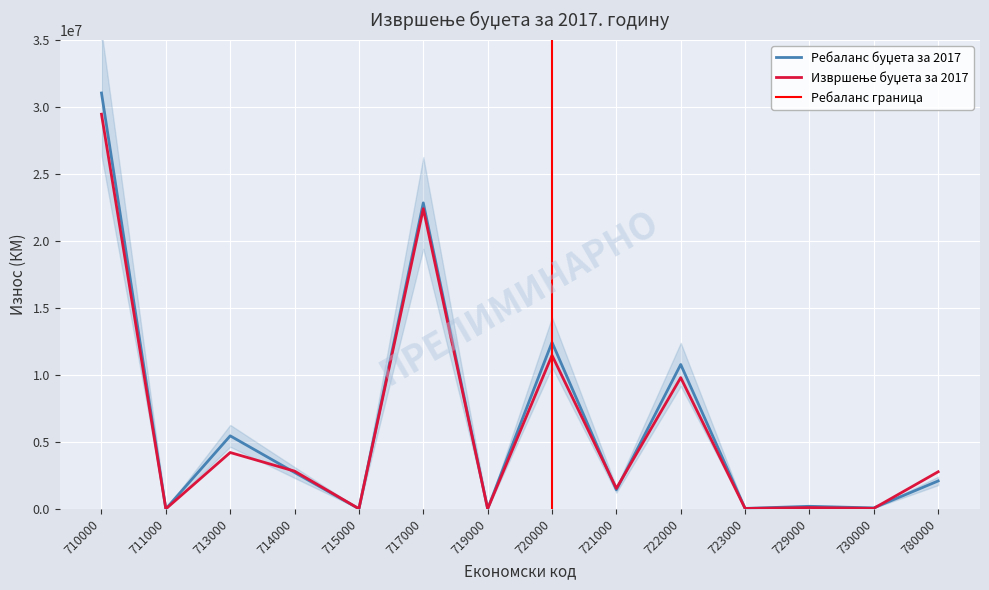

How many lines are shown in the chart?

2